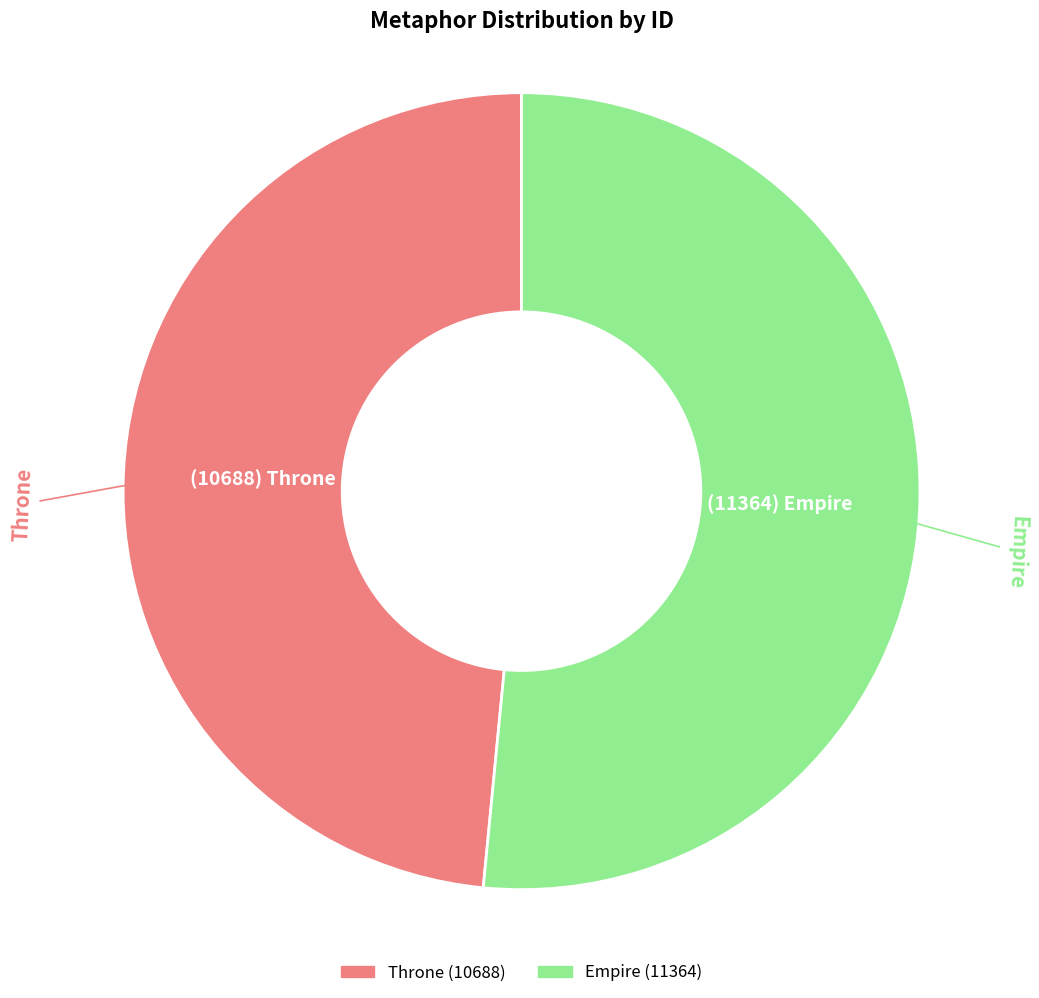

How many slices are in this pie chart?

2